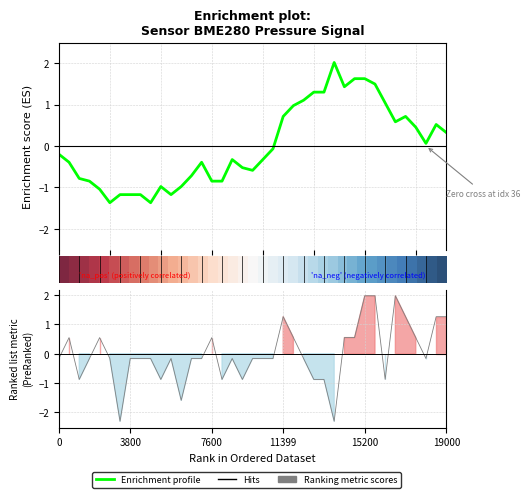

How many interior local peaks does the Ranking metric scores series have?

7